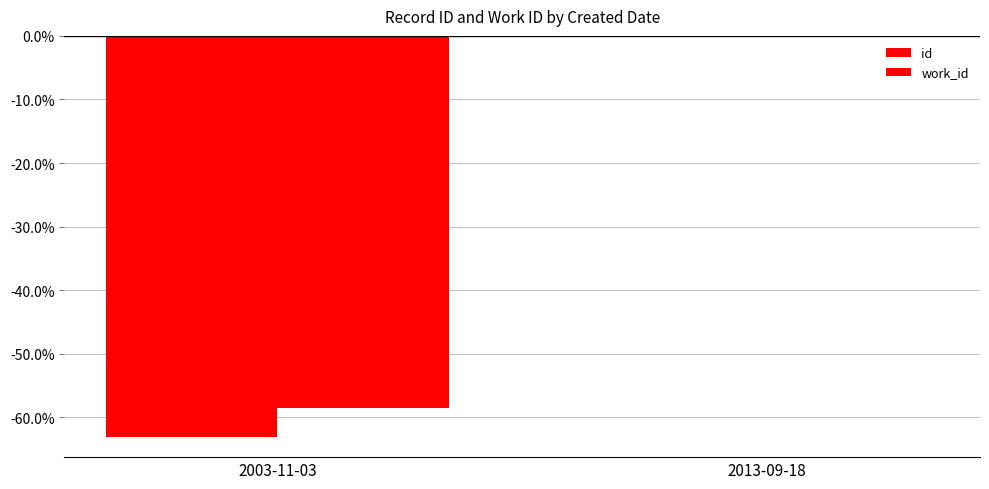

What is the average value of the work_id series?

-29.2